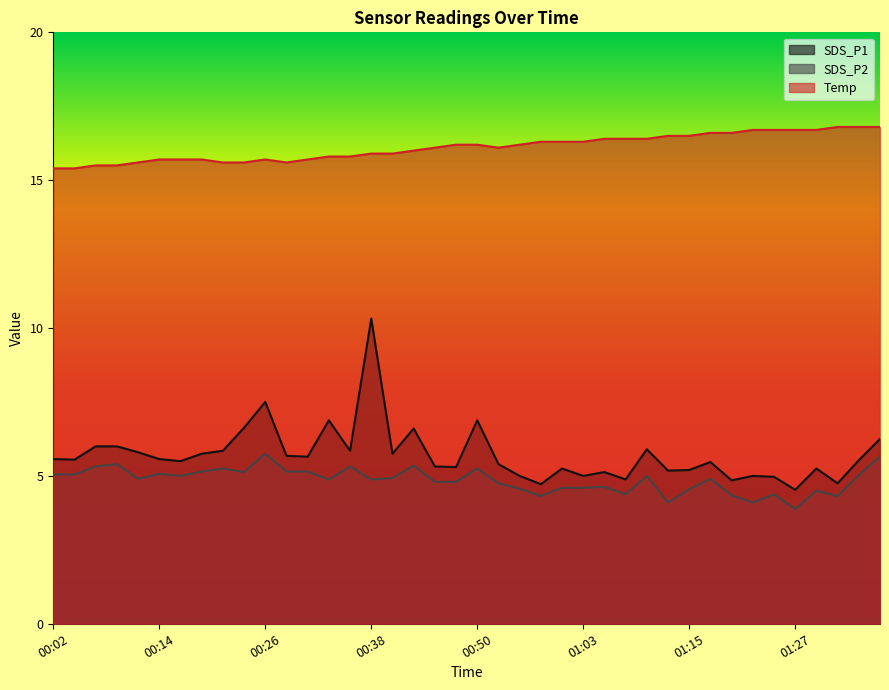

At which category is the sum across all series the highest?

00:38